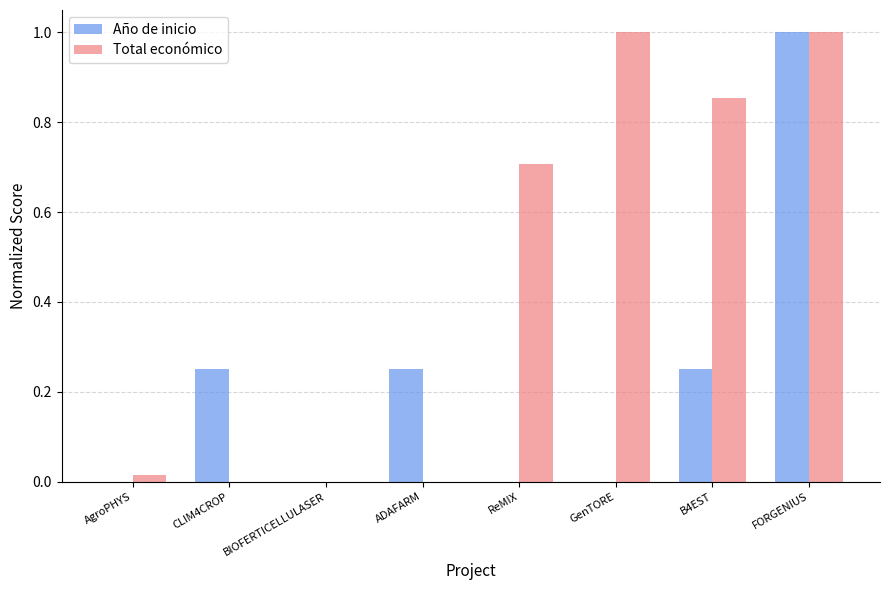

What are all the series names shown in the legend?

Año de inicio, Total económico